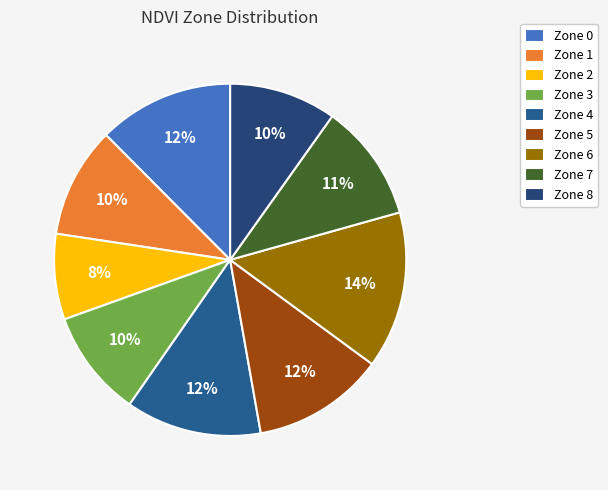

Is there a majority slice in this chart?

No